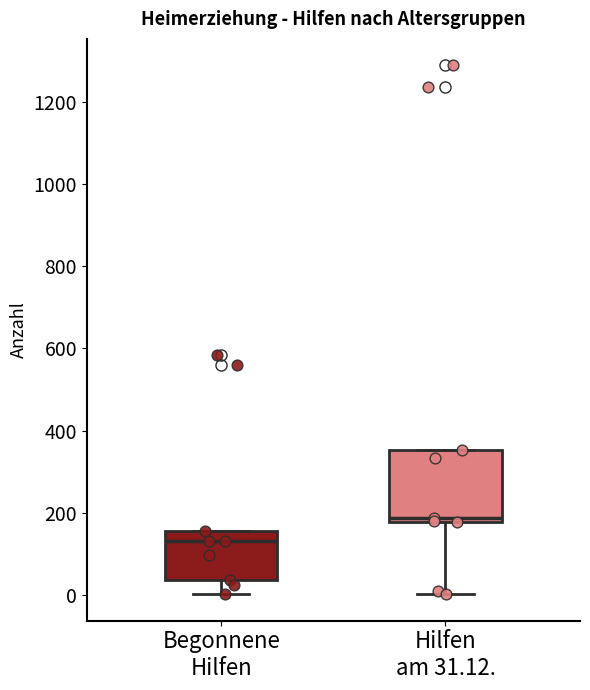

Reading left to right, transcribe this box plot: for each box, give where its median line is, the range the box spans, and where its two whiskers end, as read against the y-axis. The values are not printed on the chart, so give them approximately, as read against the axis.

Begonnene Hilfen: median 140, box 40 to 160, whiskers 0 to 160
Hilfen am 31.12.: median 180 (just above the box's lower edge), box 180 to 360, whiskers 0 to 360